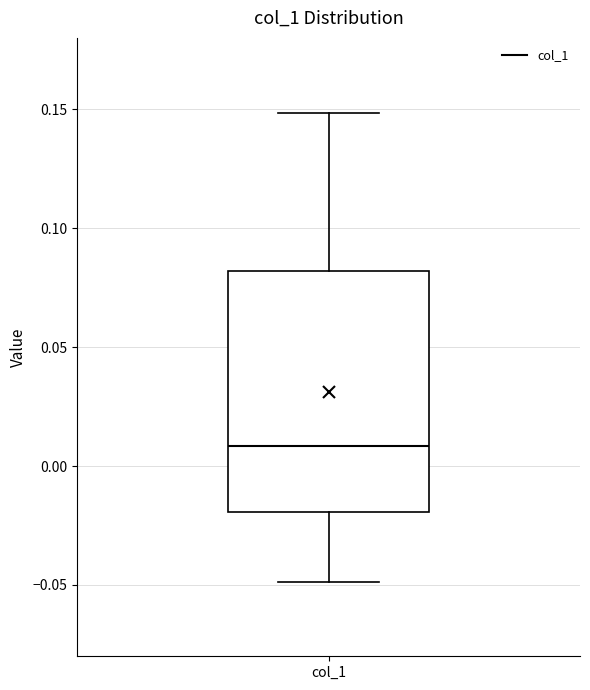

Where does the lower whisker of the box for col_1 end on the y-axis? The values are not printed on the chart, so give them approximately, as read against the axis.

-0.05